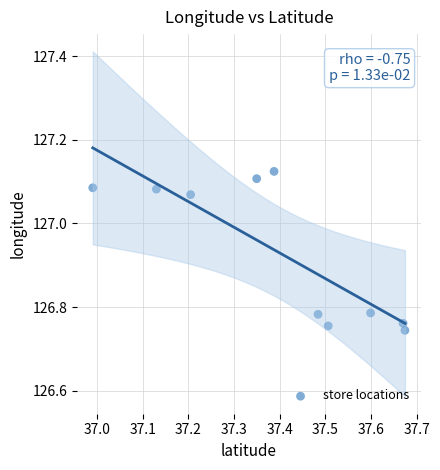

What is the range of X values (max minus min)?

0.7